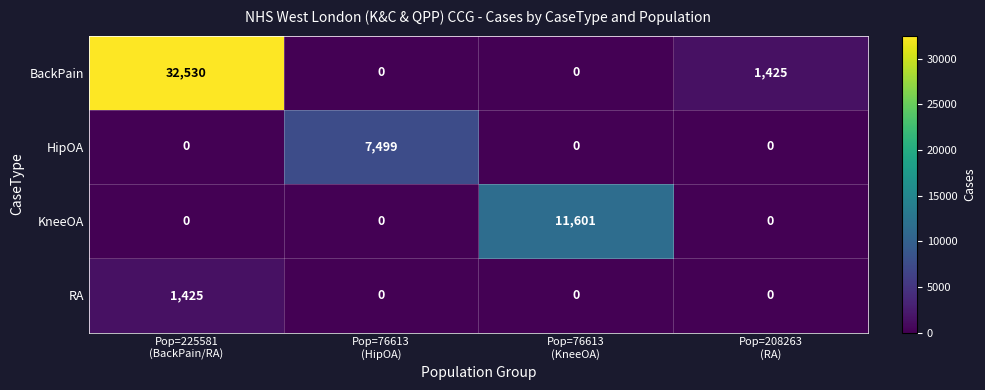

How many HipOA values are between 0 and 7499?

4